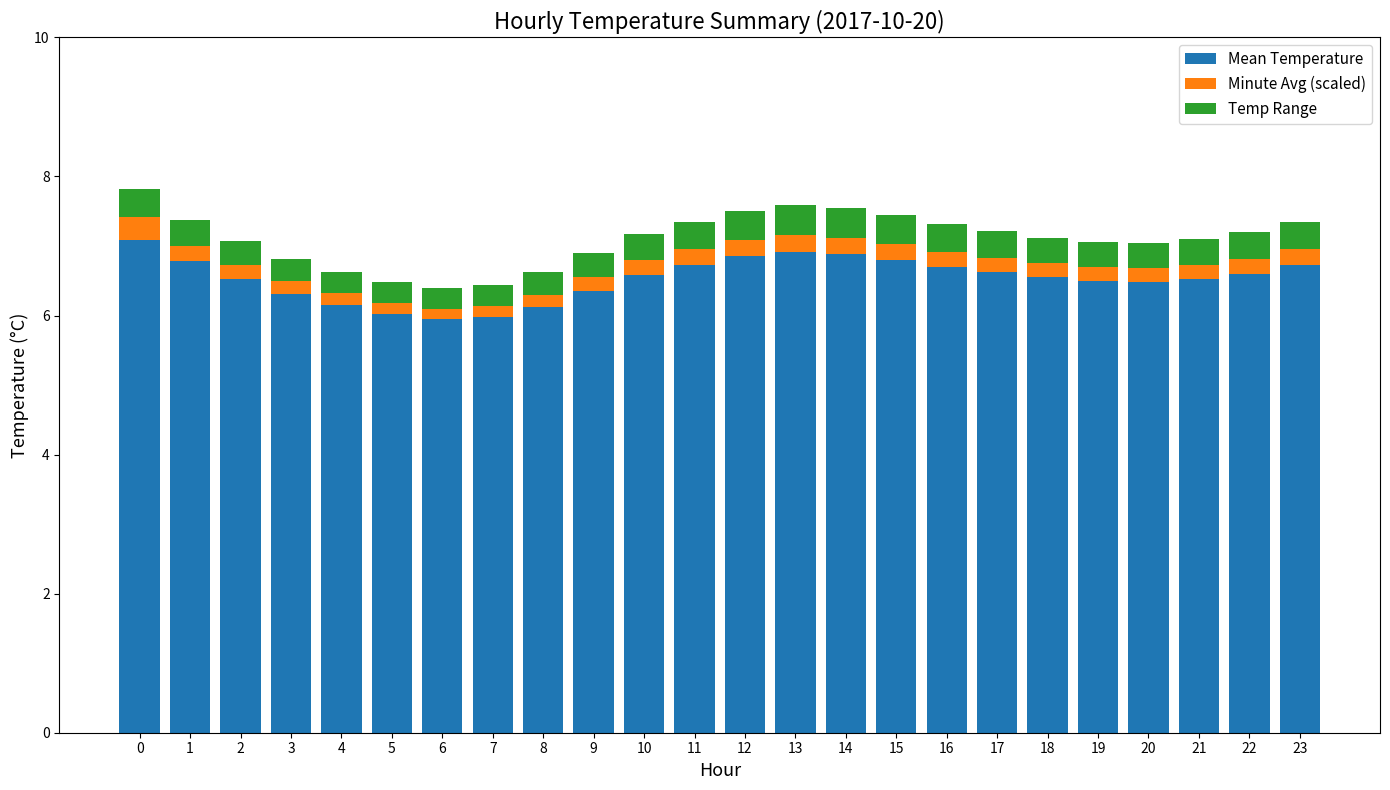

The value of Mean Temperature at 10 is 9.9. True or false?

False